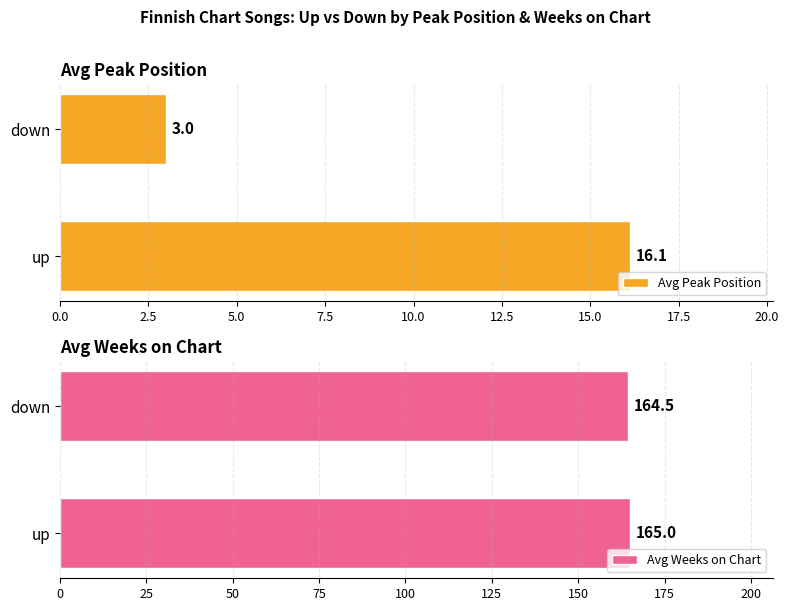

How many series are shown in this chart?

2